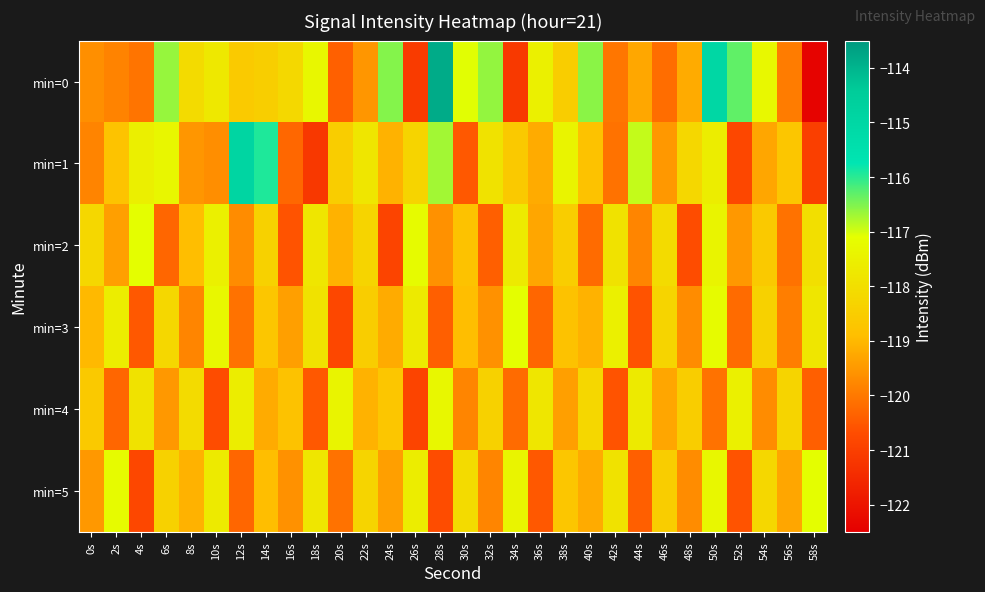

What is the difference between the highest and lowest values at 4s?

3.7